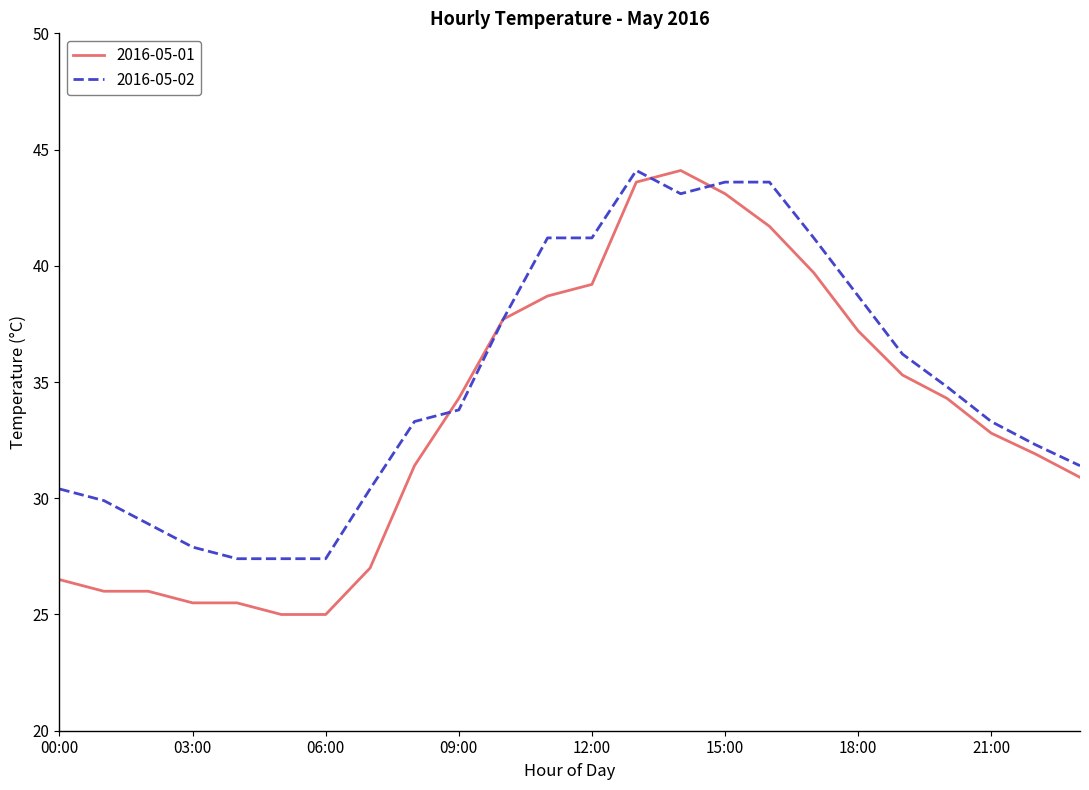

What is the greatest value displayed?

44.1